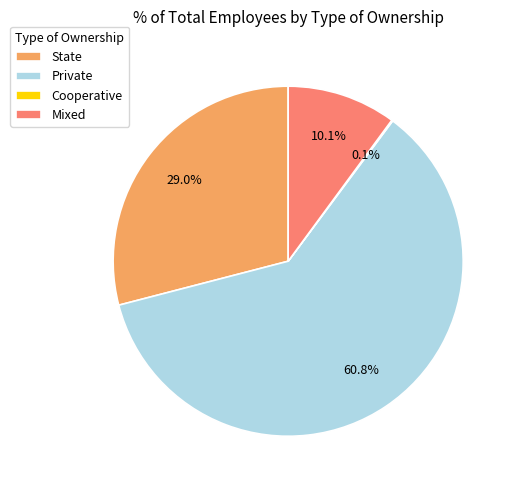

To the nearest percent, what is the average slice percentage?

25%